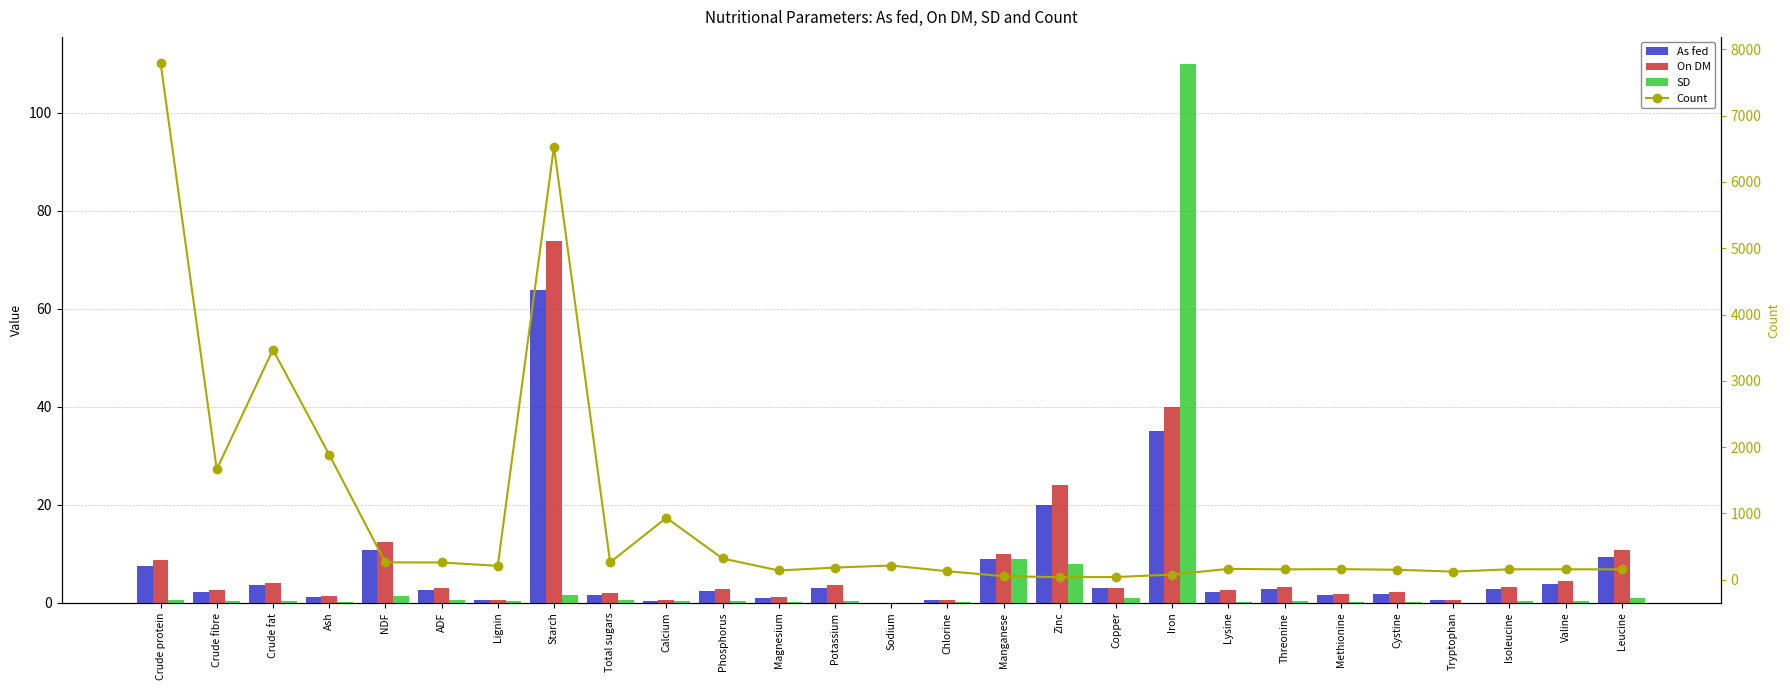

Which series has the largest total across all categories?

Count